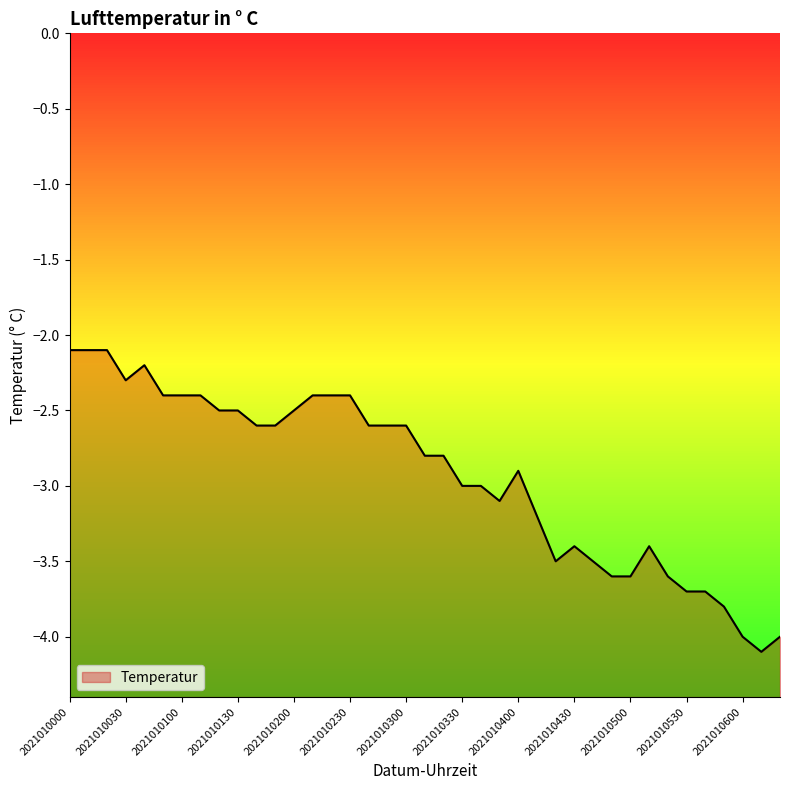

Reading left to right, what are all the values shown in this chart?

2021010000=-2.1	2021010010=-2.1	2021010020=-2.1	2021010030=-2.3	2021010040=-2.2	2021010050=-2.4	2021010100=-2.4	2021010110=-2.4	2021010120=-2.5	2021010130=-2.5	2021010140=-2.6	2021010150=-2.6	2021010200=-2.5	2021010210=-2.4	2021010220=-2.4	2021010230=-2.4	2021010240=-2.6	2021010250=-2.6	2021010300=-2.6	2021010310=-2.8	2021010320=-2.8	2021010330=-3.0	2021010340=-3.0	2021010350=-3.1	2021010400=-2.9	2021010410=-3.2	2021010420=-3.5	2021010430=-3.4	2021010440=-3.5	2021010450=-3.6	2021010500=-3.6	2021010510=-3.4	2021010520=-3.6	2021010530=-3.7	2021010540=-3.7	2021010550=-3.8	2021010600=-4.0	2021010610=-4.1	2021010620=-4.0